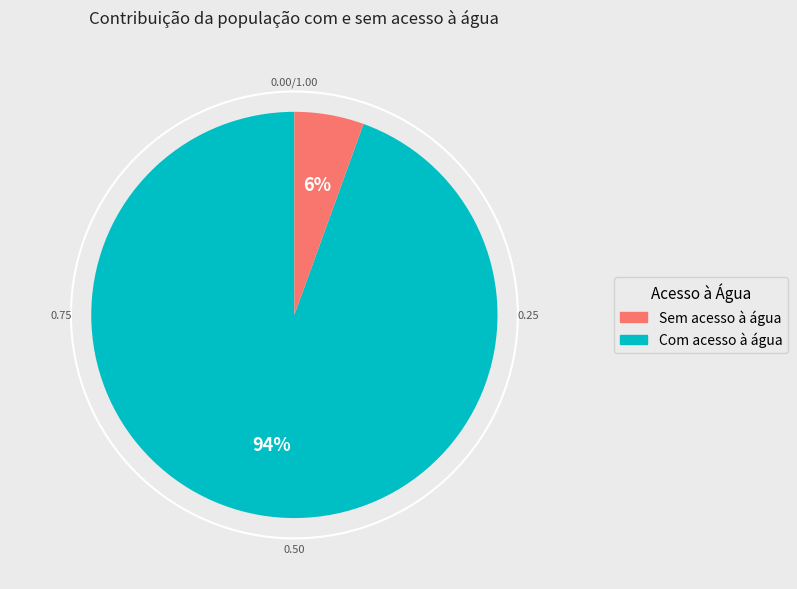

To the nearest percent, what is the average slice percentage?

50%